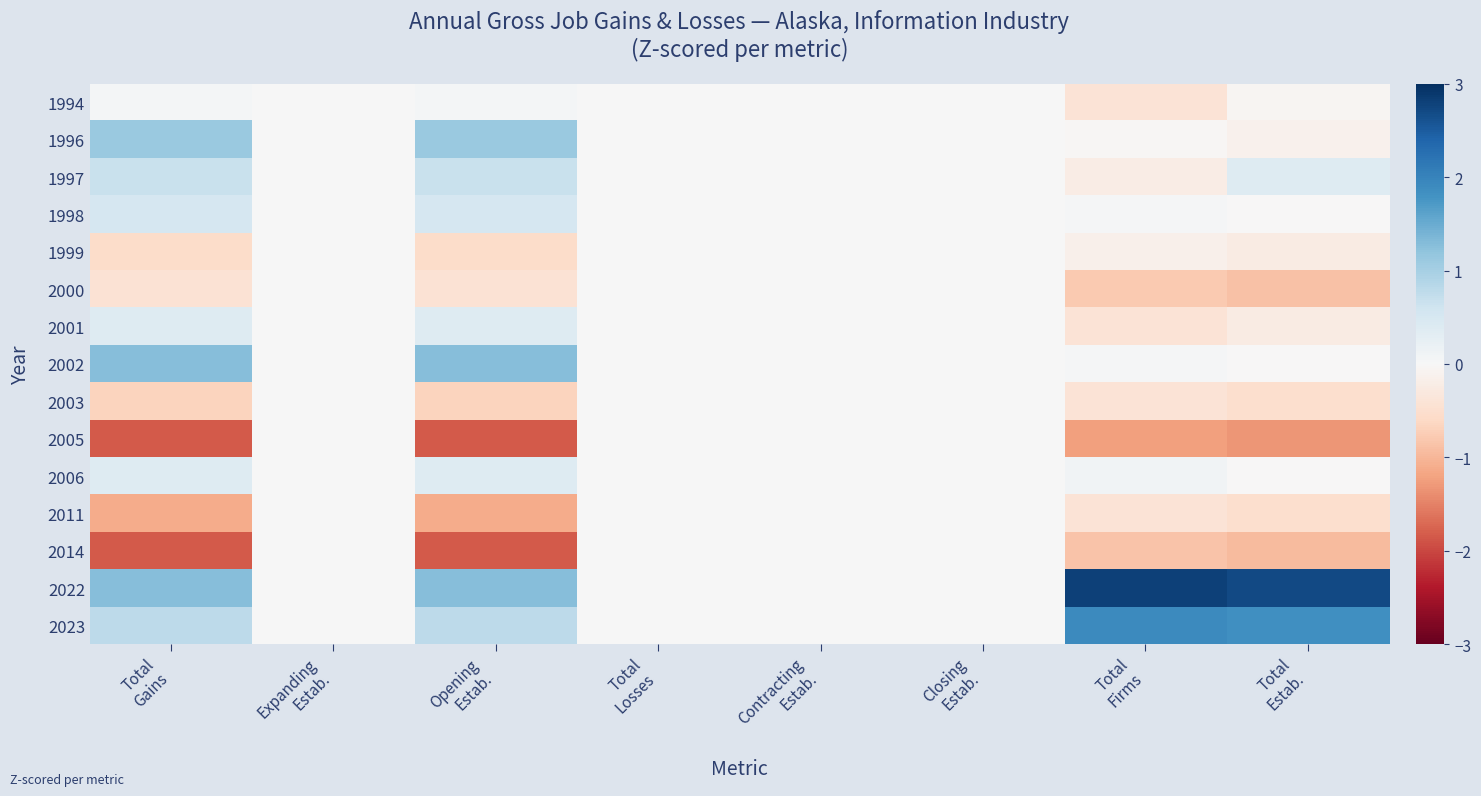

Between Total
Gains and Total
Firms, which is larger?

Total
Gains